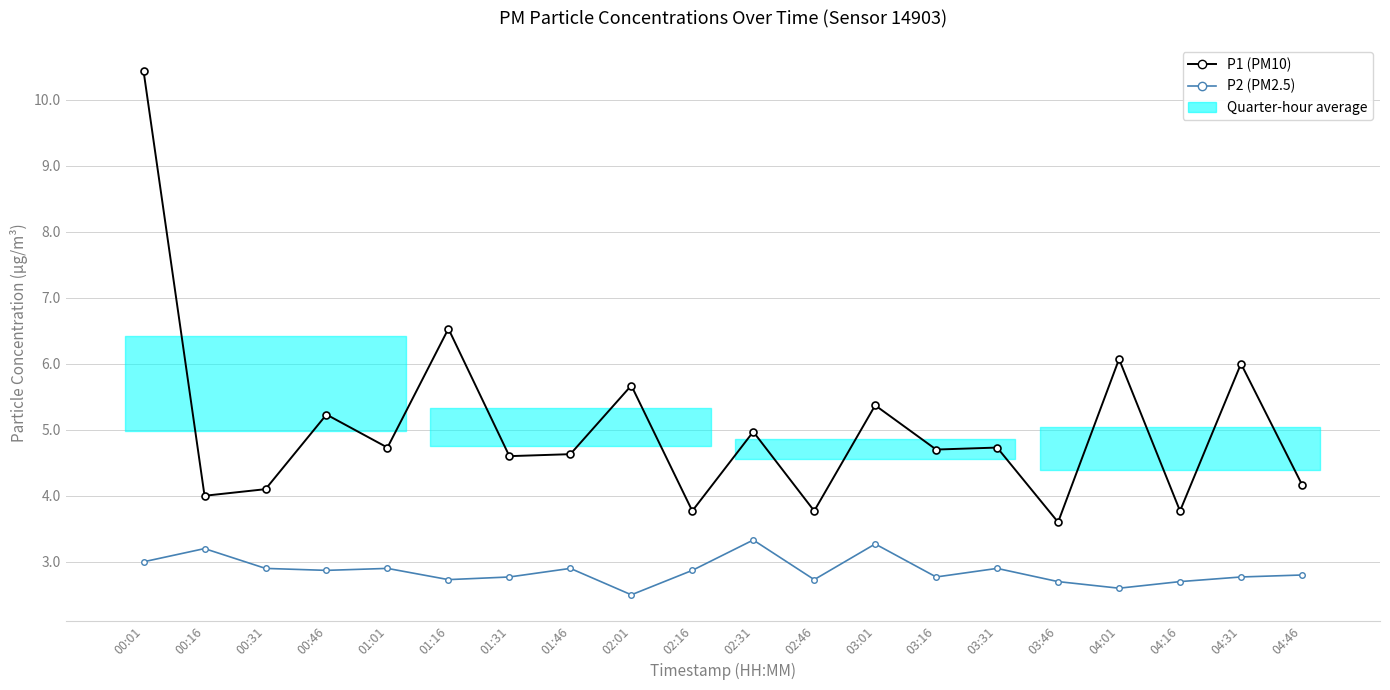

Reading left to right, what are all the values shown in this chart?

P1 (PM10): 10.4	4.0	4.1	5.2	4.7	6.5	4.6	4.6	5.7	3.8	5.0	3.8	5.4	4.7	4.7	3.6	6.1	3.8	6.0	4.2
P2 (PM2.5): 3.0	3.2	2.9	2.9	2.9	2.7	2.8	2.9	2.5	2.9	3.3	2.7	3.3	2.8	2.9	2.7	2.6	2.7	2.8	2.8